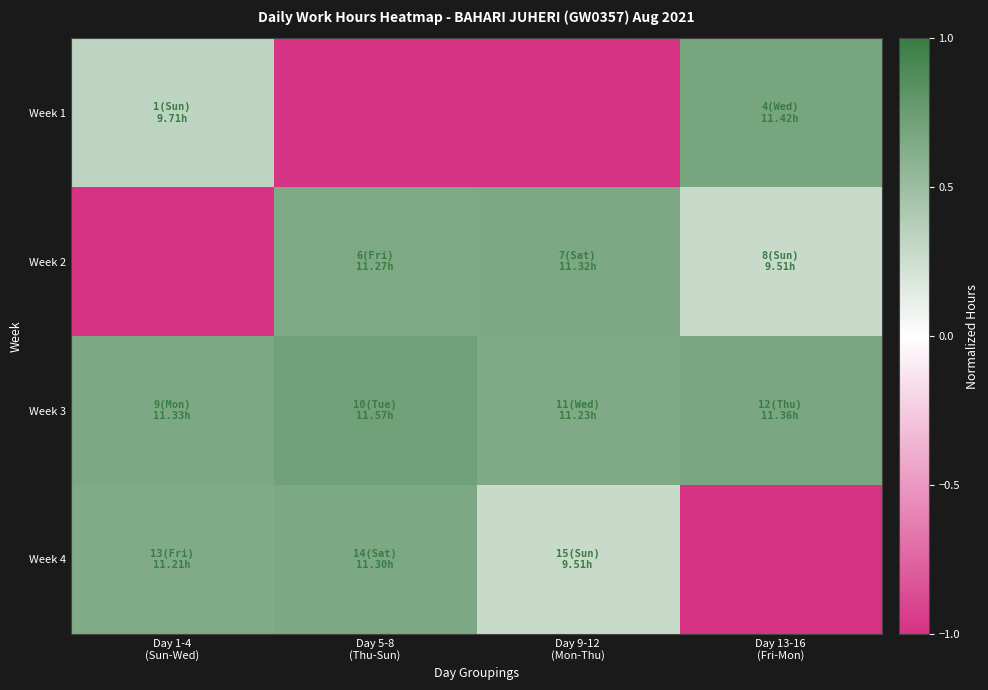

What is the total value across all series at Day 13-16
(Fri-Mon)?

0.6